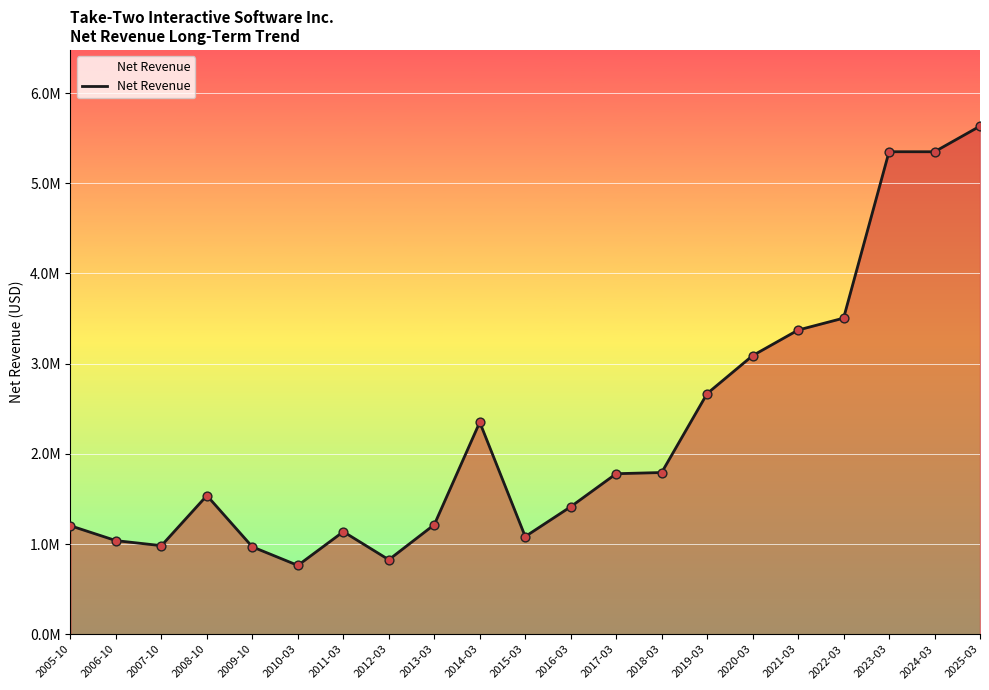

Between 2012-03 and 2010-03, which is larger?

2012-03